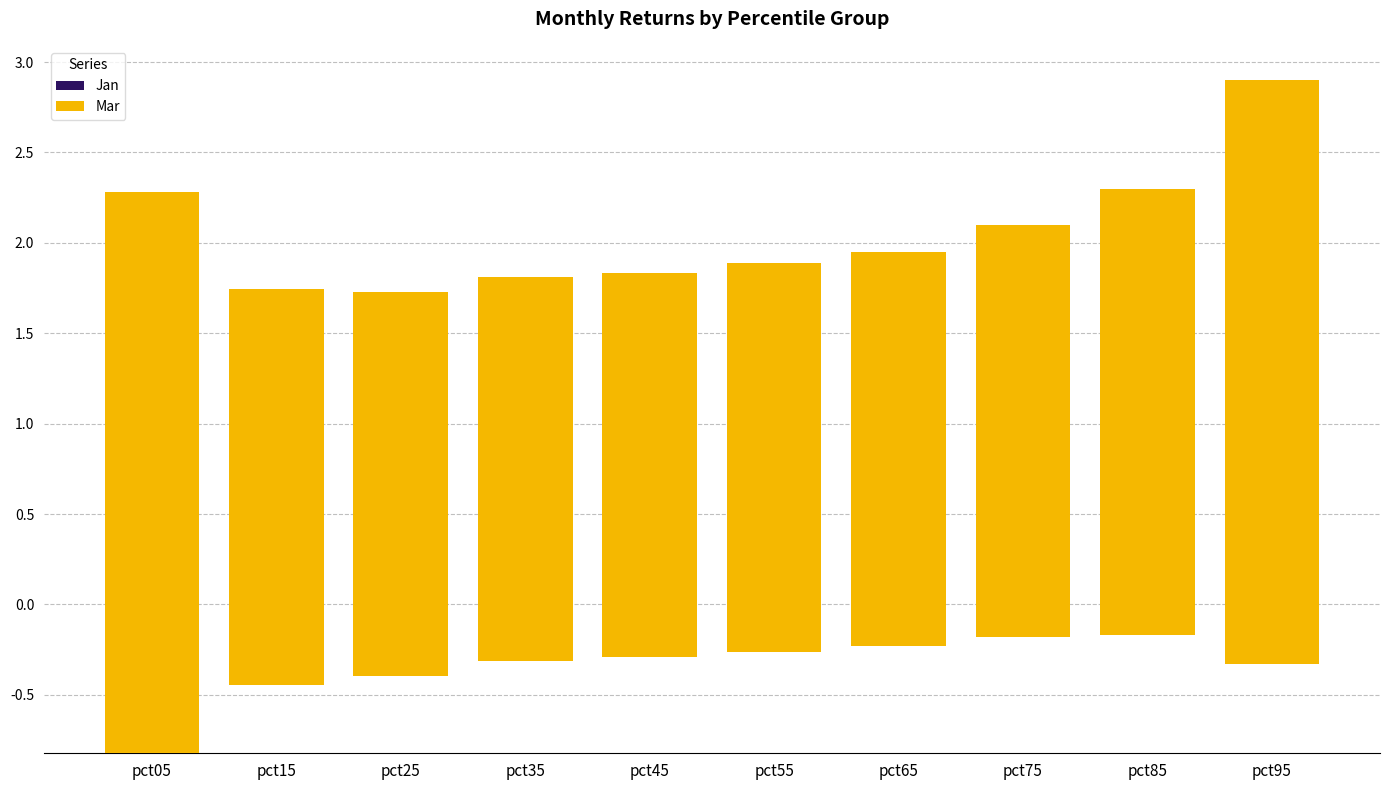

What is the sum of all Jan values?

-3.4